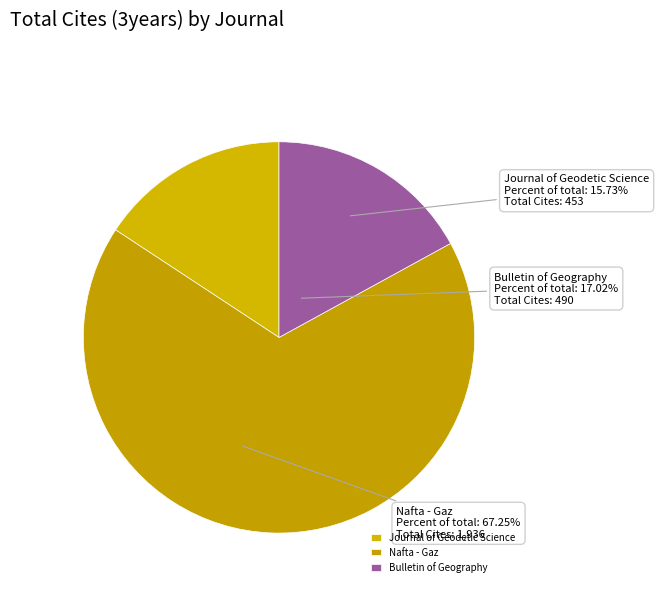

Which category has the smallest portion of the pie?

Journal of Geodetic Science